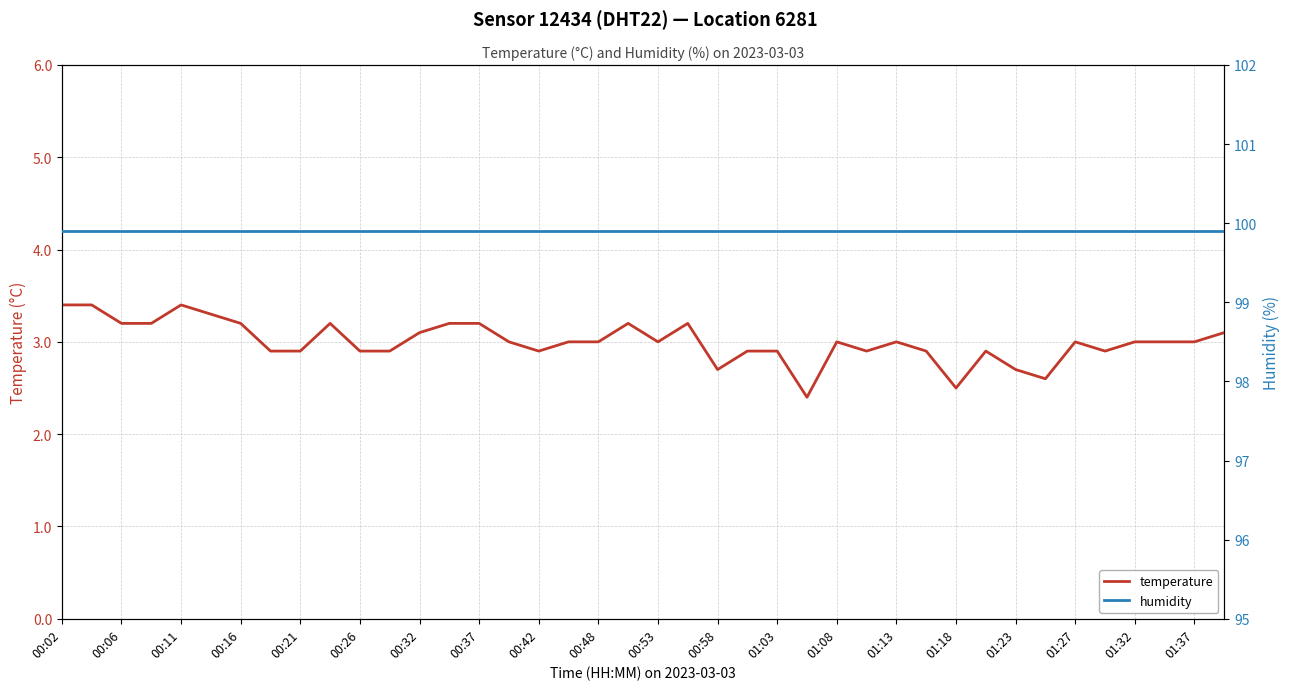

In temperature, how many points are higher than both neighbors (excluding endpoints)?

8